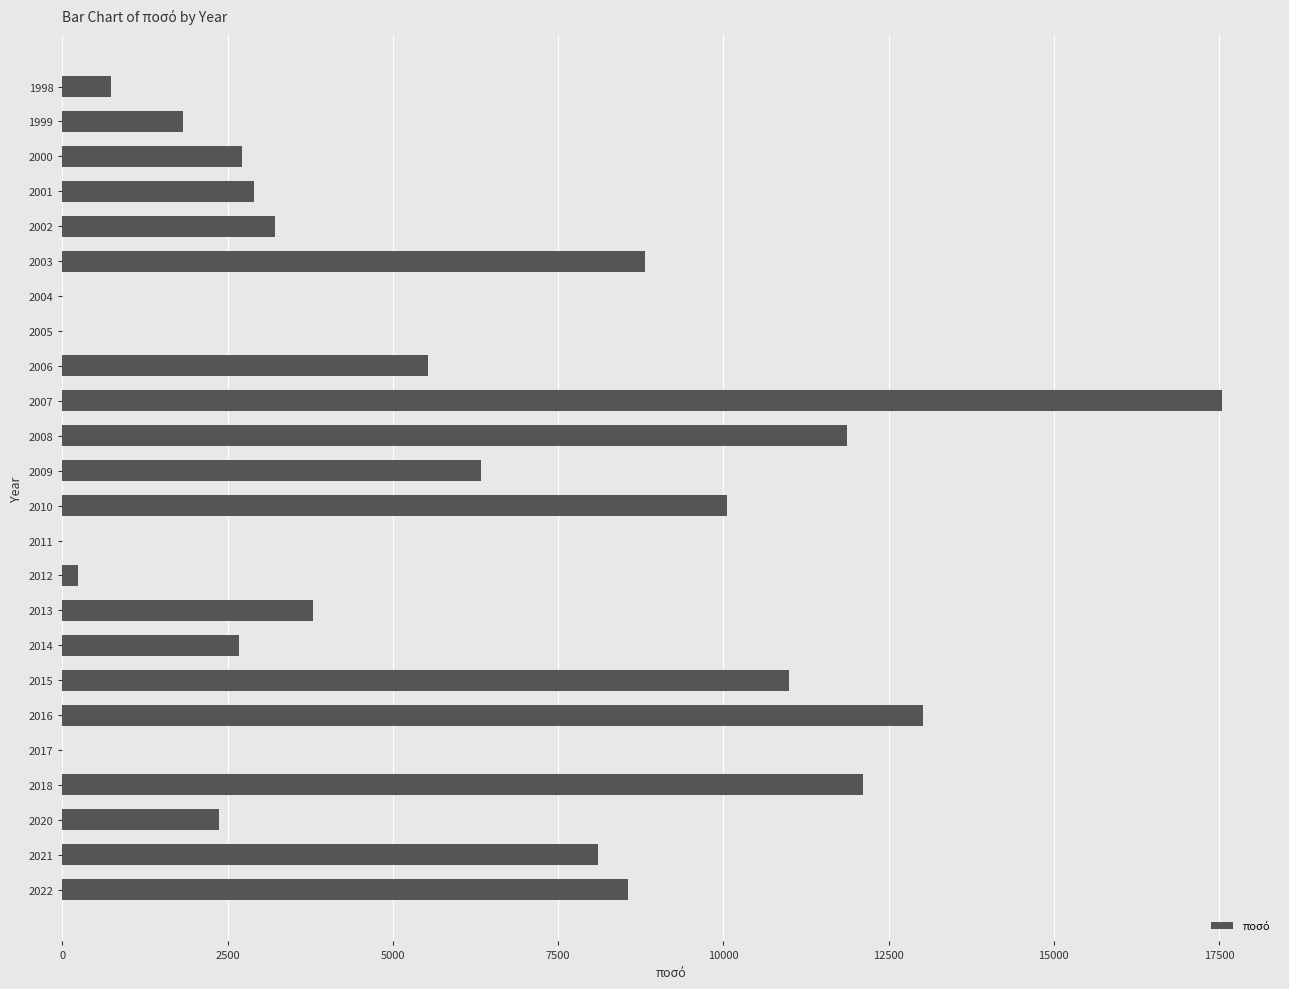

What is the greatest value displayed?

17546.7